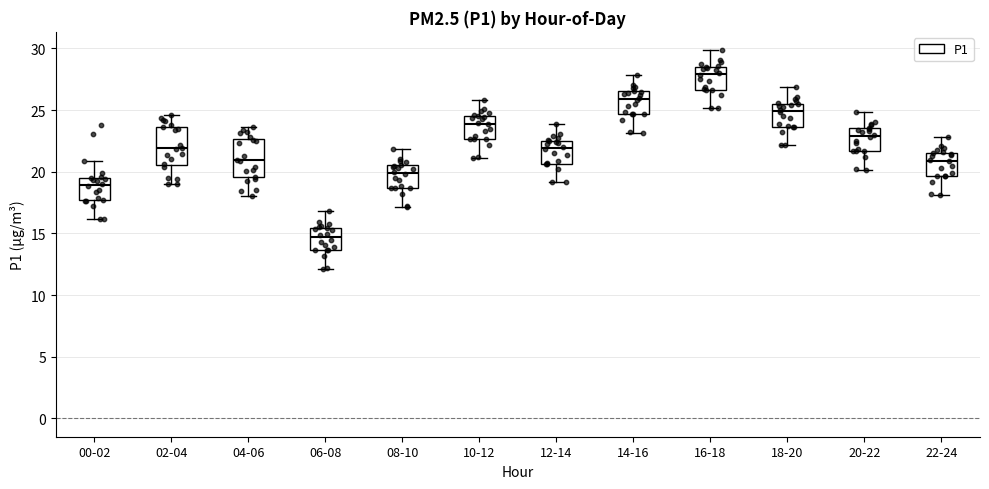

Which box has the highest median line?

16-18